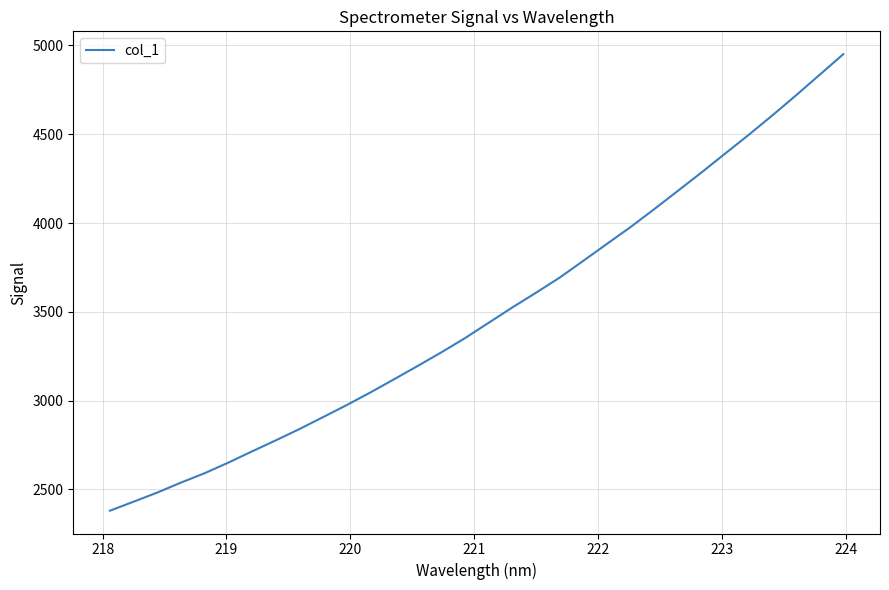

How many values exceed 3438?

16